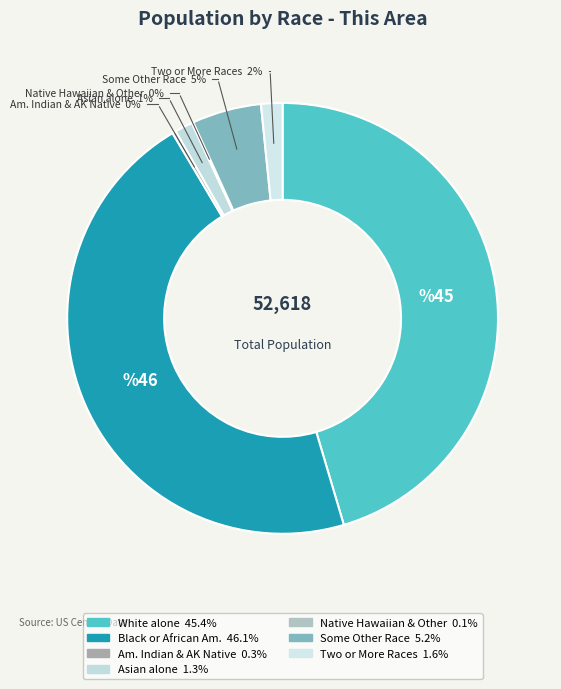

Is there any slice that represents more than half of the pie?

No